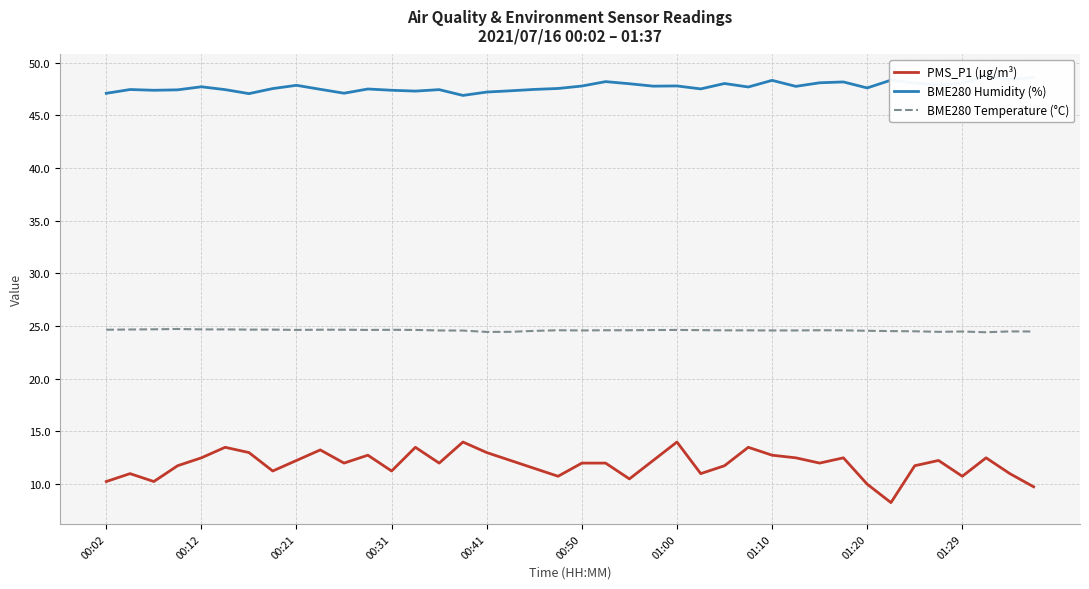

What is the maximum value for PMS_P1 (µg/m³)?

14.0